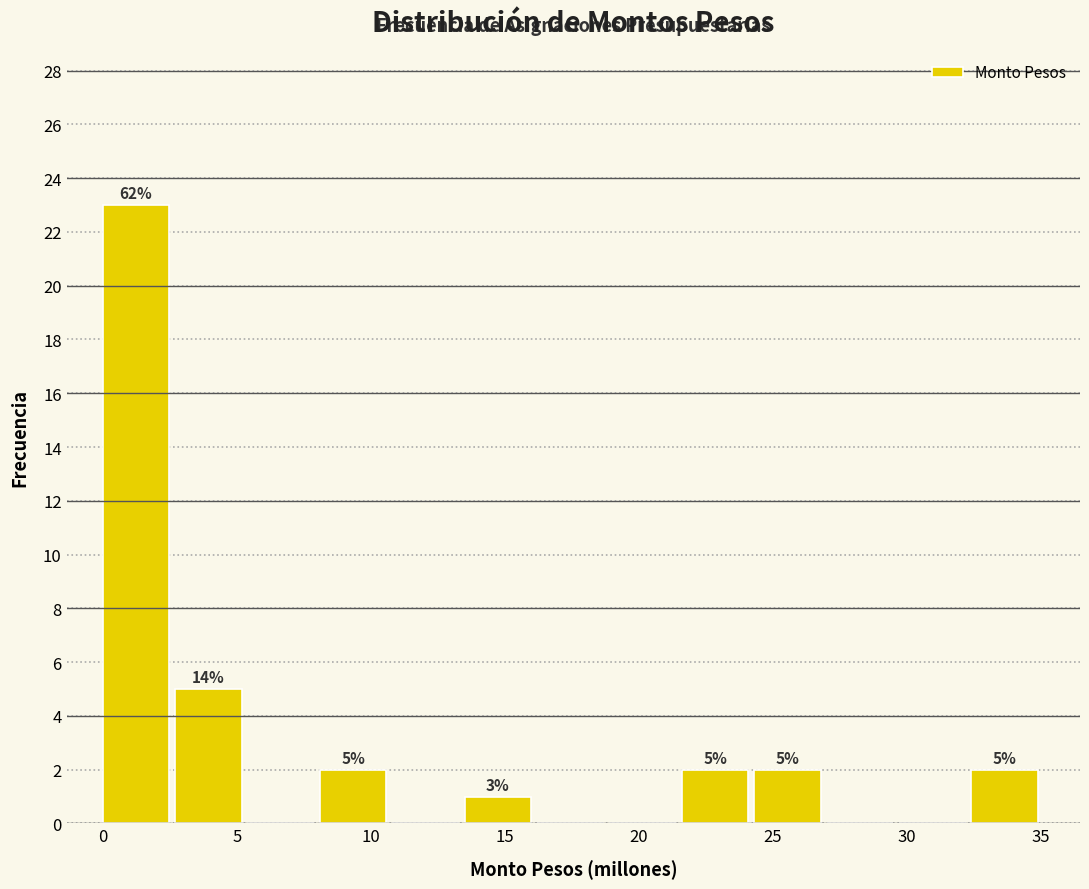

Over which range of the x-axis is the bar tallest?

0.0 to 2.5